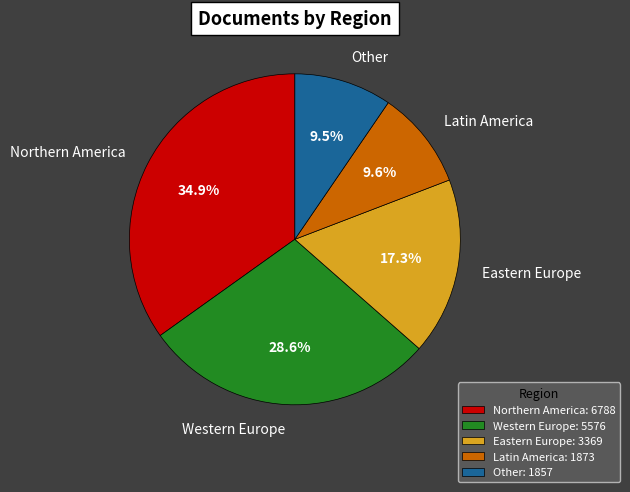

Which has a higher value, Northern America or Other?

Northern America